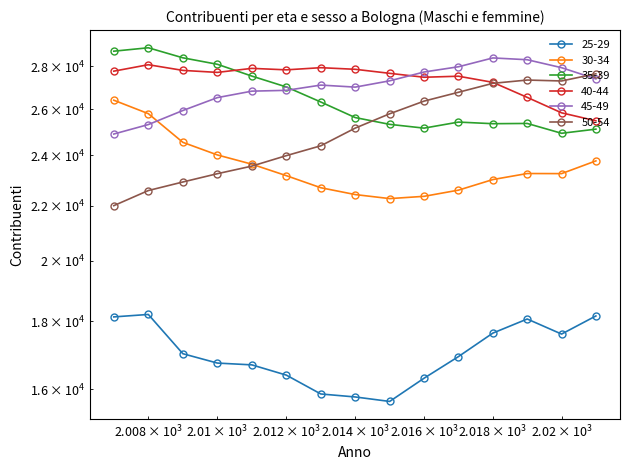

True or false: 35-39 has a value of 25161 at 2016.

True